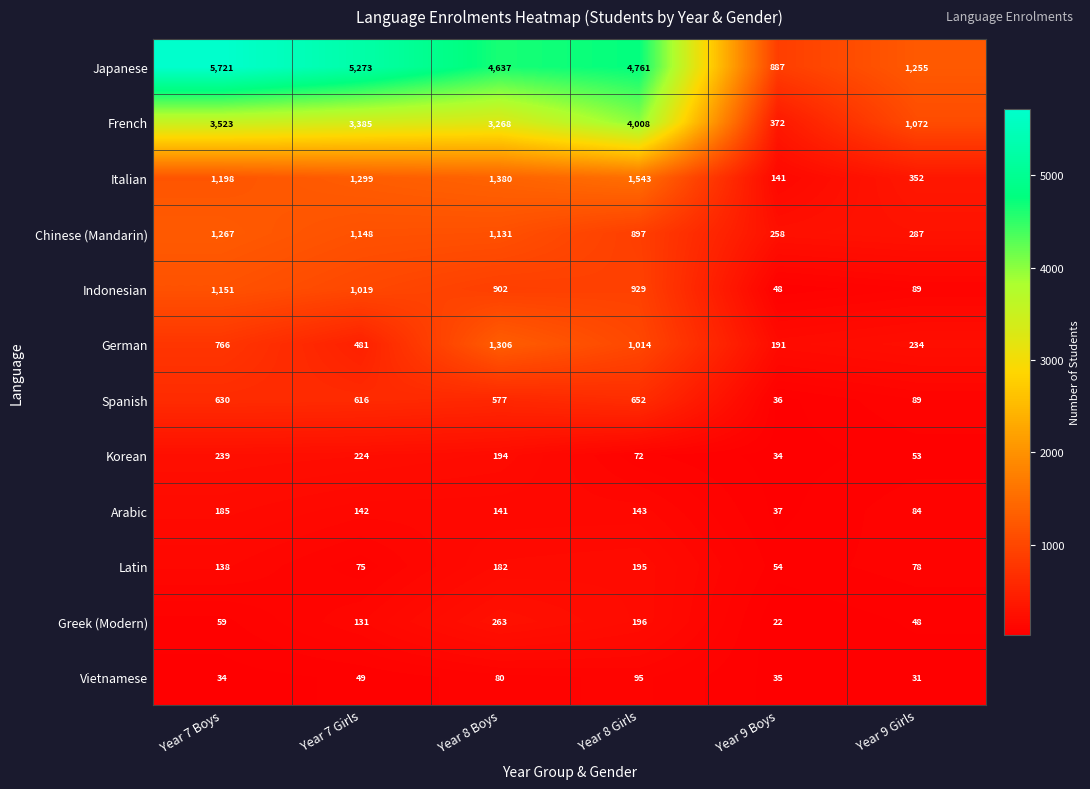

Which category has the highest value across all series?

Year 7 Boys